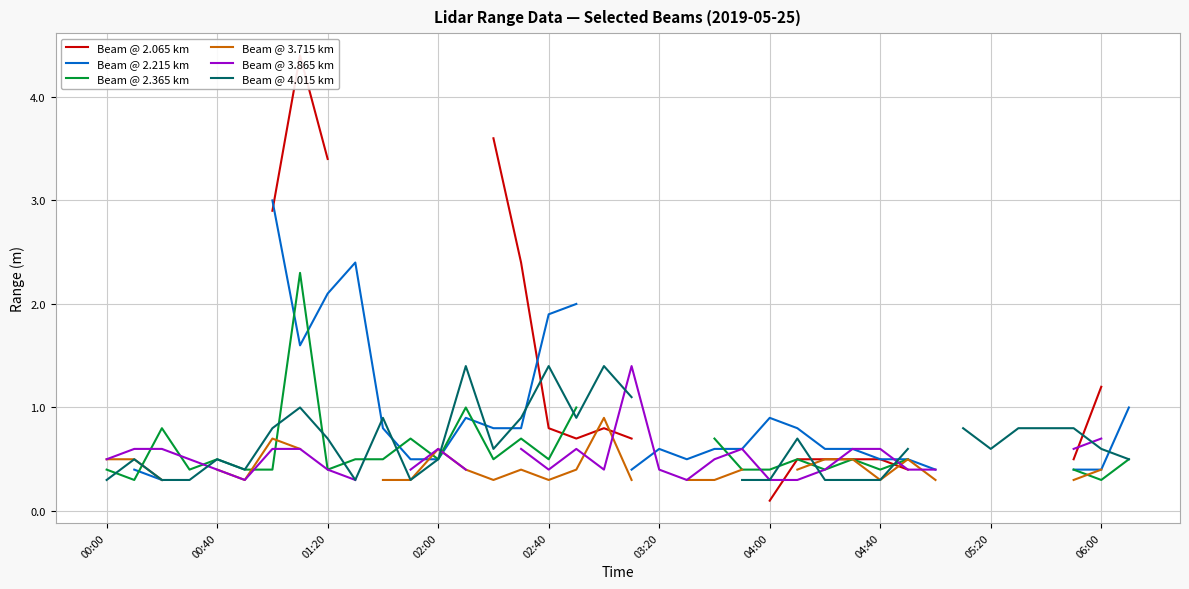

True or false: Beam @ 2.365 km and Beam @ 3.715 km cross at least once.

True